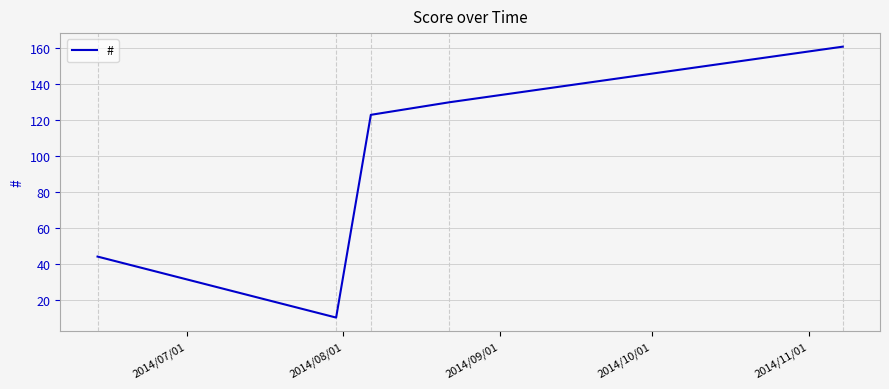

What is the smallest value displayed?

10